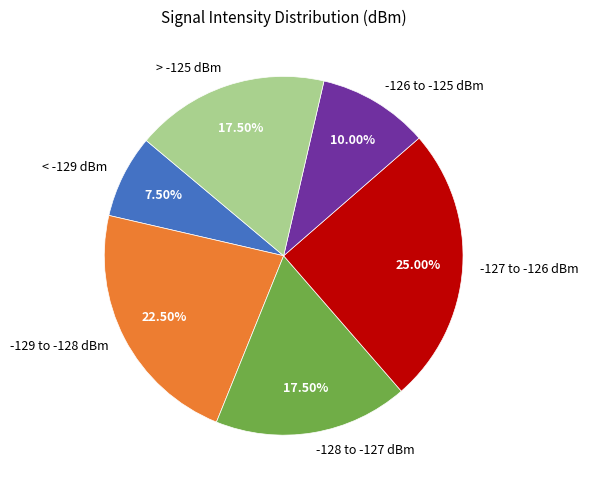

Do -129 to -128 dBm and > -125 dBm together represent more than half of the pie?

No